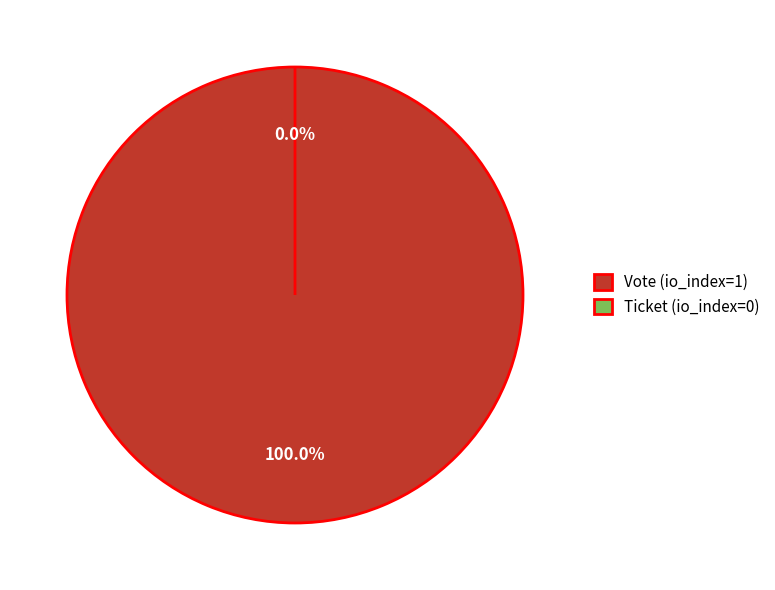

Is it true that Vote (io_index=1) is 88% of the pie?

False